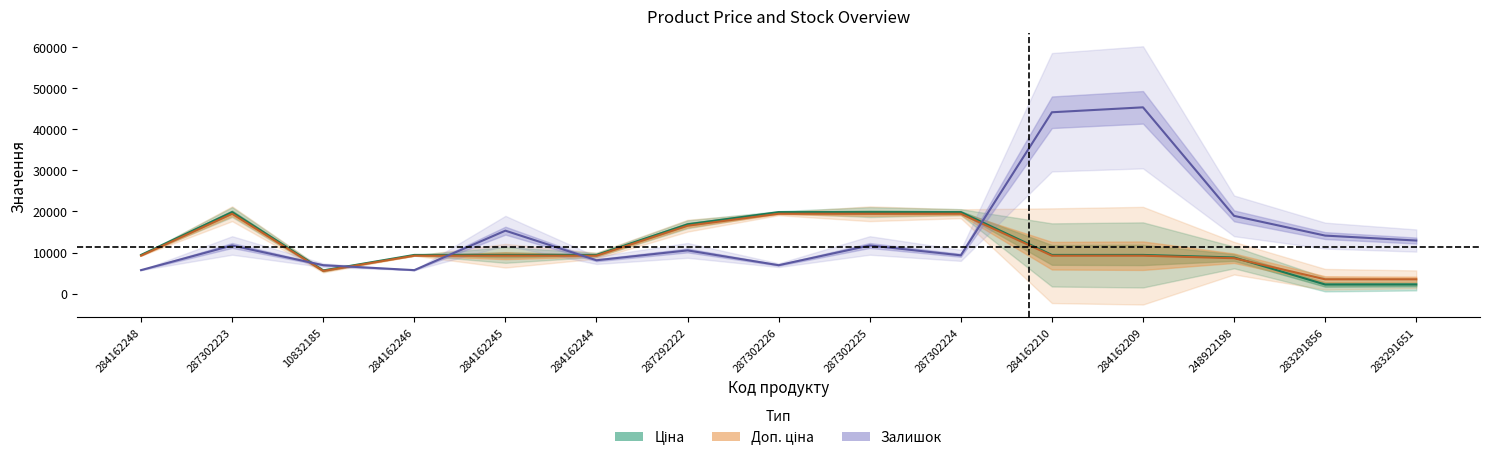

List the series in order of their peak value, lowest first.

Доп. ціна, Ціна, Залишок